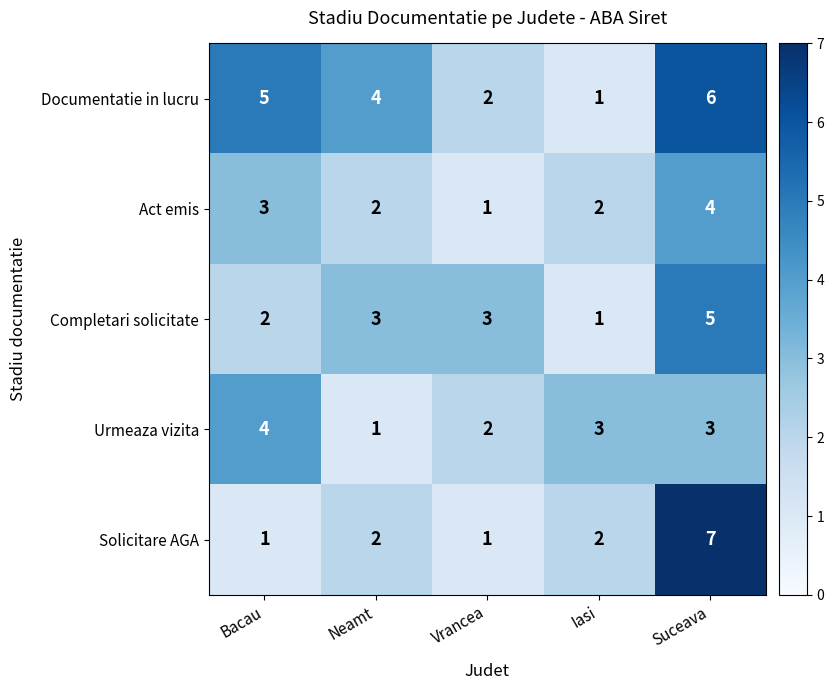

Reading left to right, extract all data points from this chart.

Documentatie in lucru: Bacau=5	Neamt=4	Vrancea=2	Iasi=1	Suceava=6
Act emis: Bacau=3	Neamt=2	Vrancea=1	Iasi=2	Suceava=4
Completari solicitate: Bacau=2	Neamt=3	Vrancea=3	Iasi=1	Suceava=5
Urmeaza vizita: Bacau=4	Neamt=1	Vrancea=2	Iasi=3	Suceava=3
Solicitare AGA: Bacau=1	Neamt=2	Vrancea=1	Iasi=2	Suceava=7